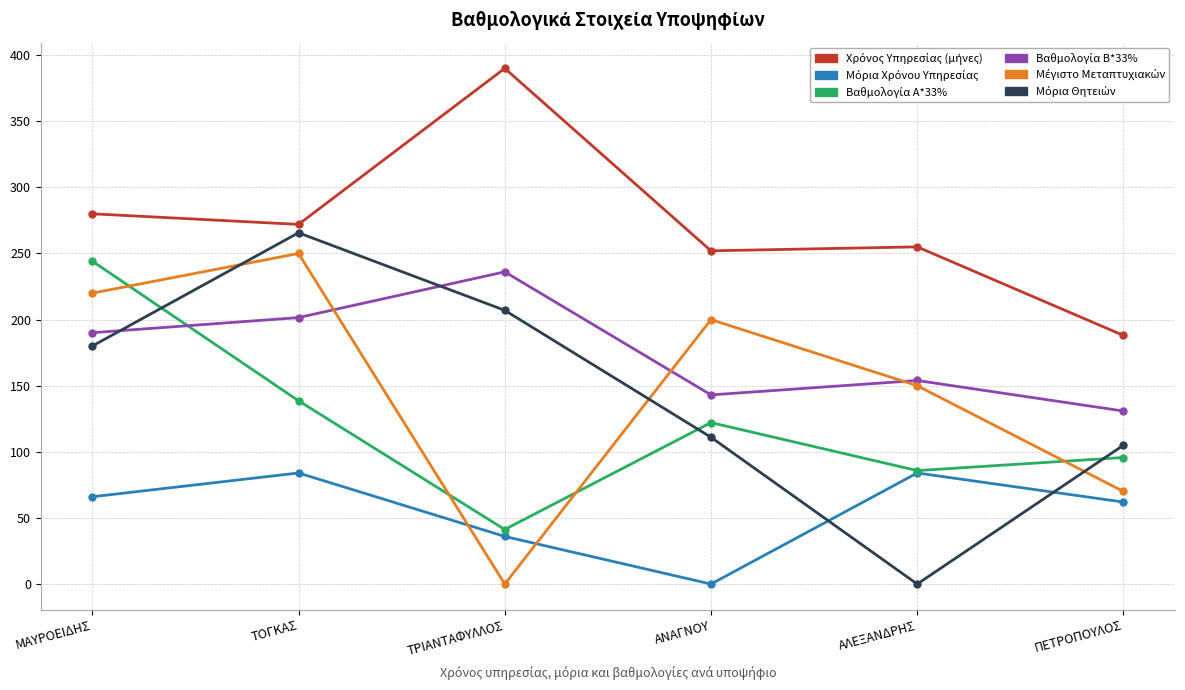

What is the total value across all series at ΑΝΑΓΝΟΥ?

828.2